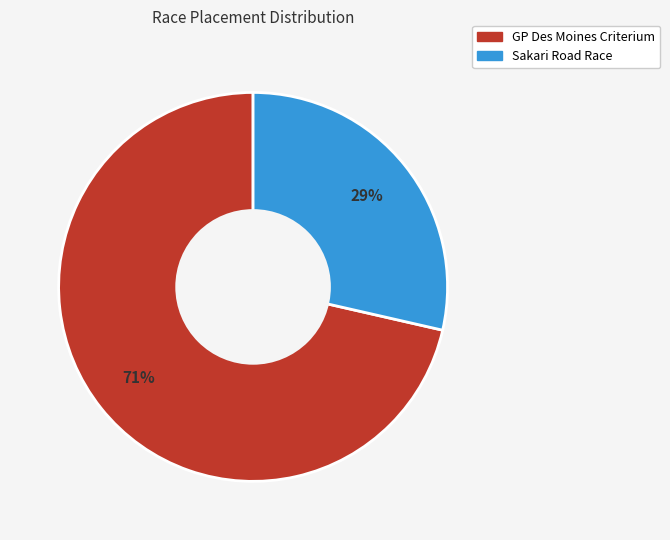

Which has a higher value, GP Des Moines Criterium or Sakari Road Race?

GP Des Moines Criterium